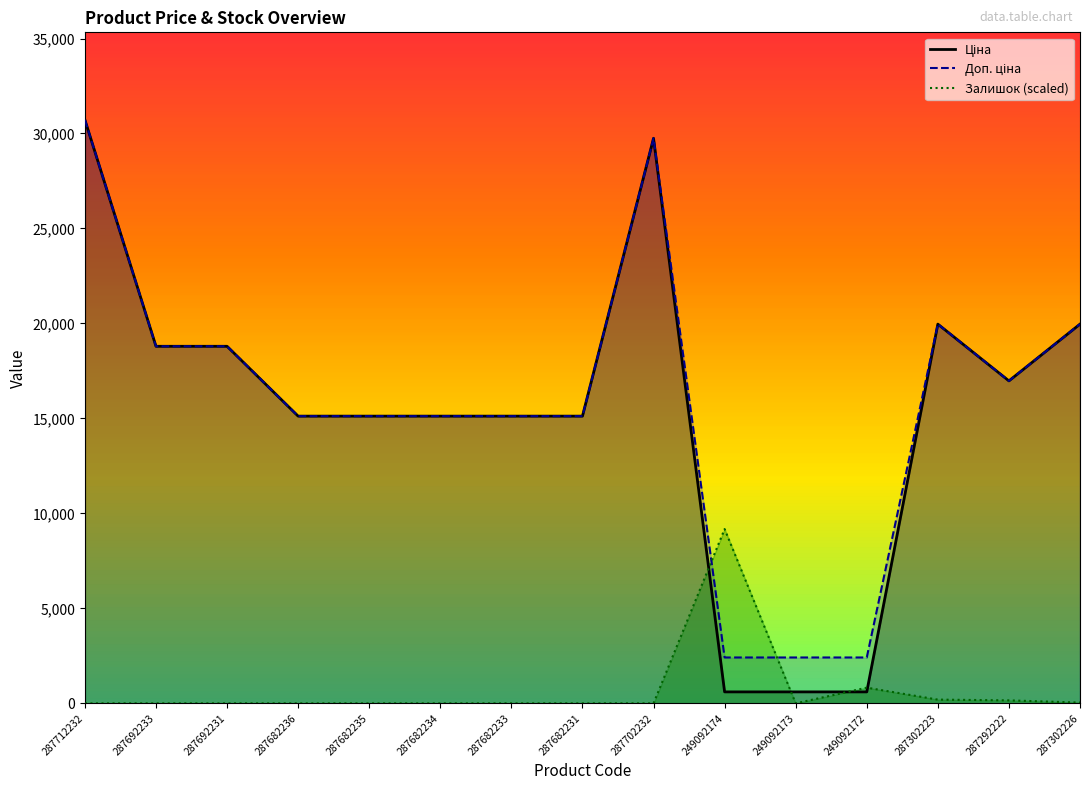

What is the average value of the Залишок (scaled) series?

693.1